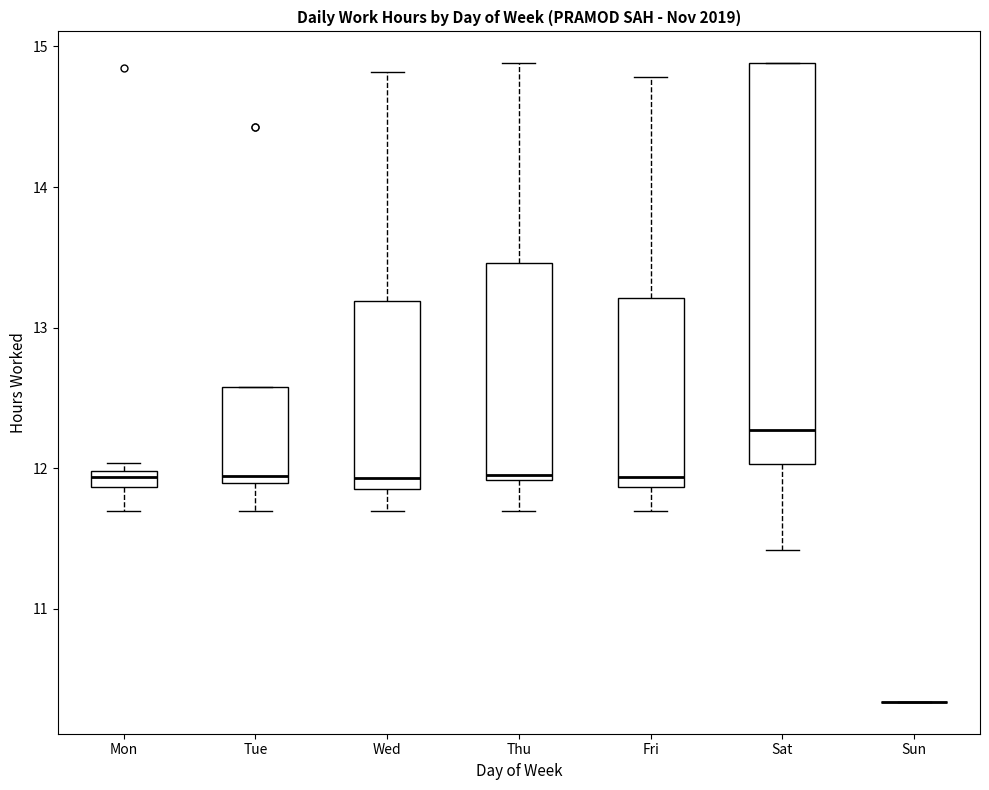

Comparing the boxes themselves (not the whiskers), which one is the tallest?

Sat